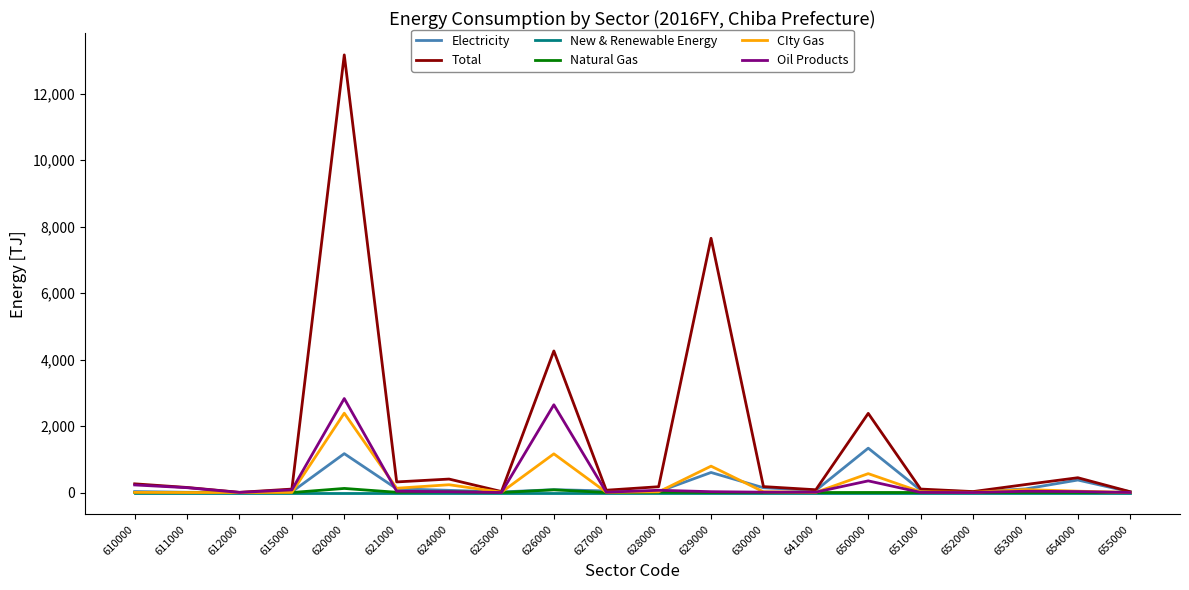

What is the maximum value shown in the chart?

13164.7